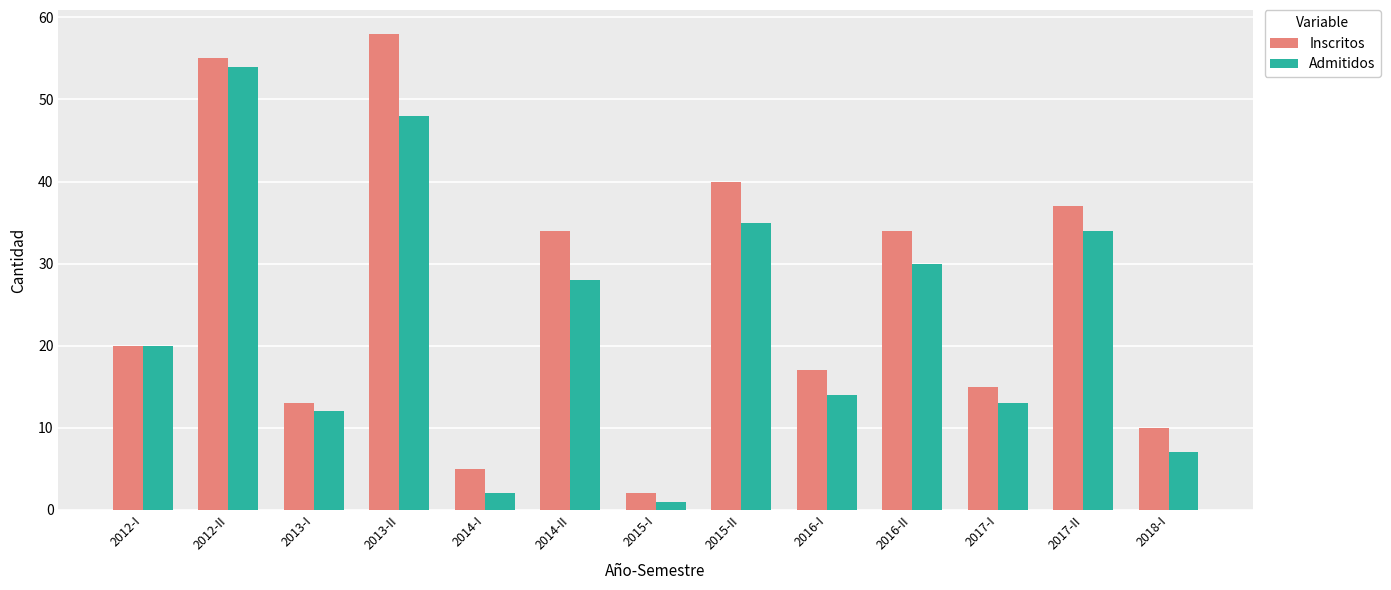

What is the difference between the highest and lowest values at 2016-I?

3